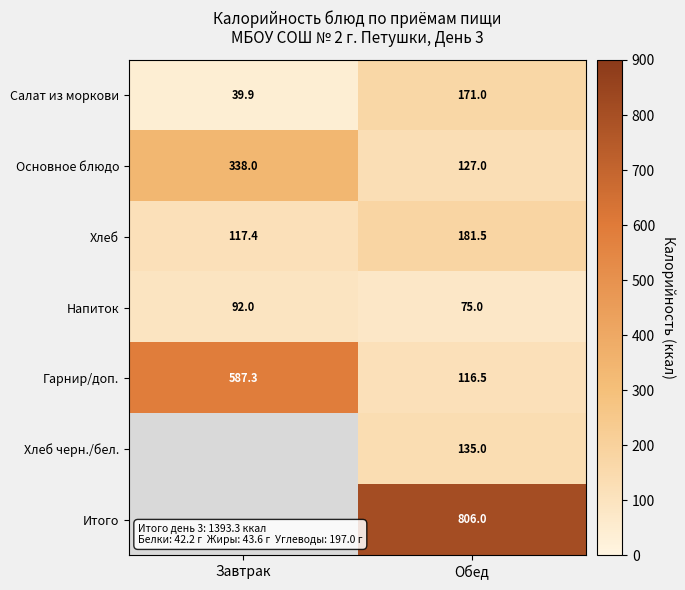

At how many categories does at least one series exceed 255?

2